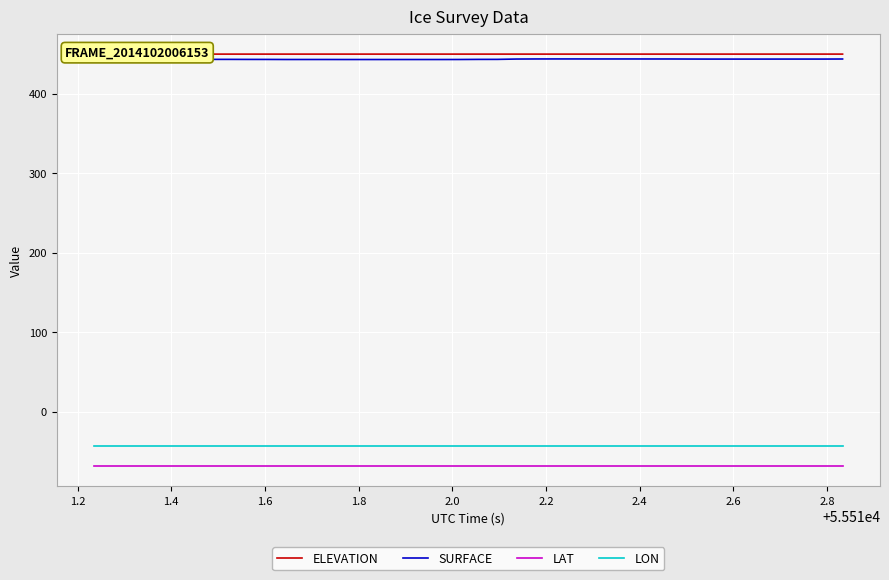

True or false: SURFACE and LAT intersect in this chart.

False